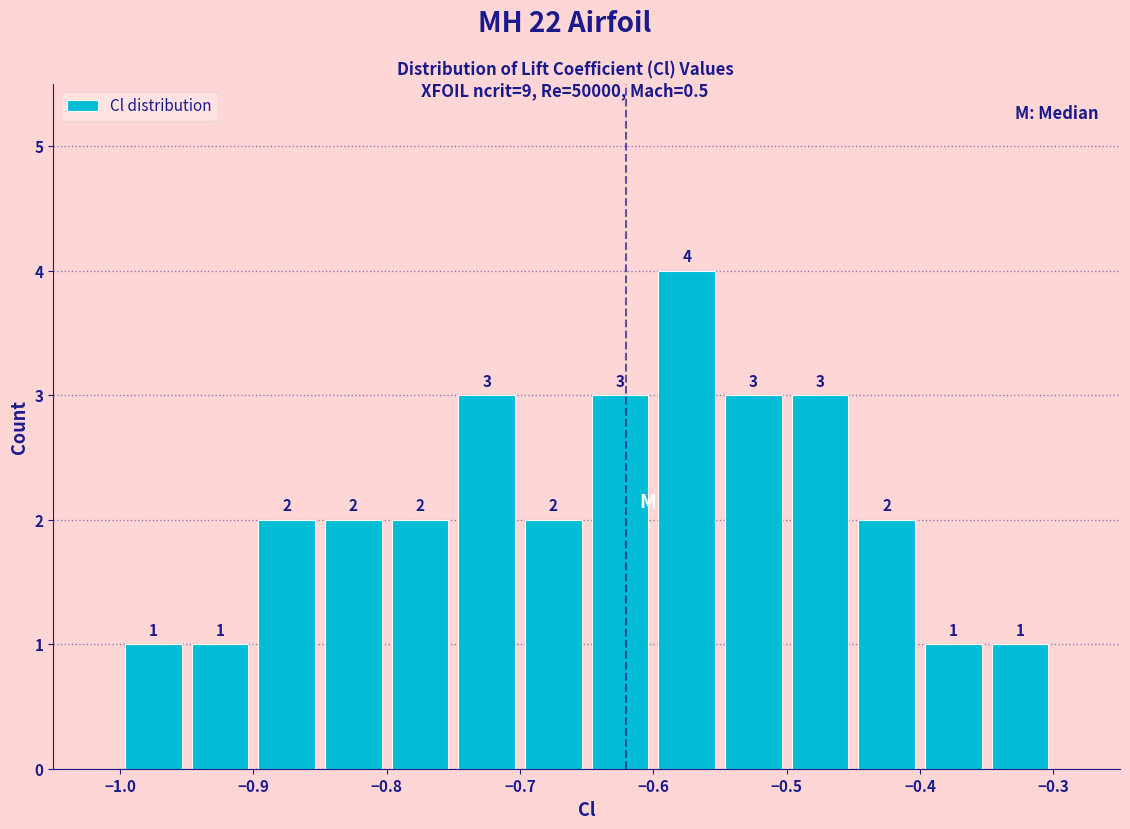

Over which range of the x-axis is the bar tallest?

-0.60 to -0.55